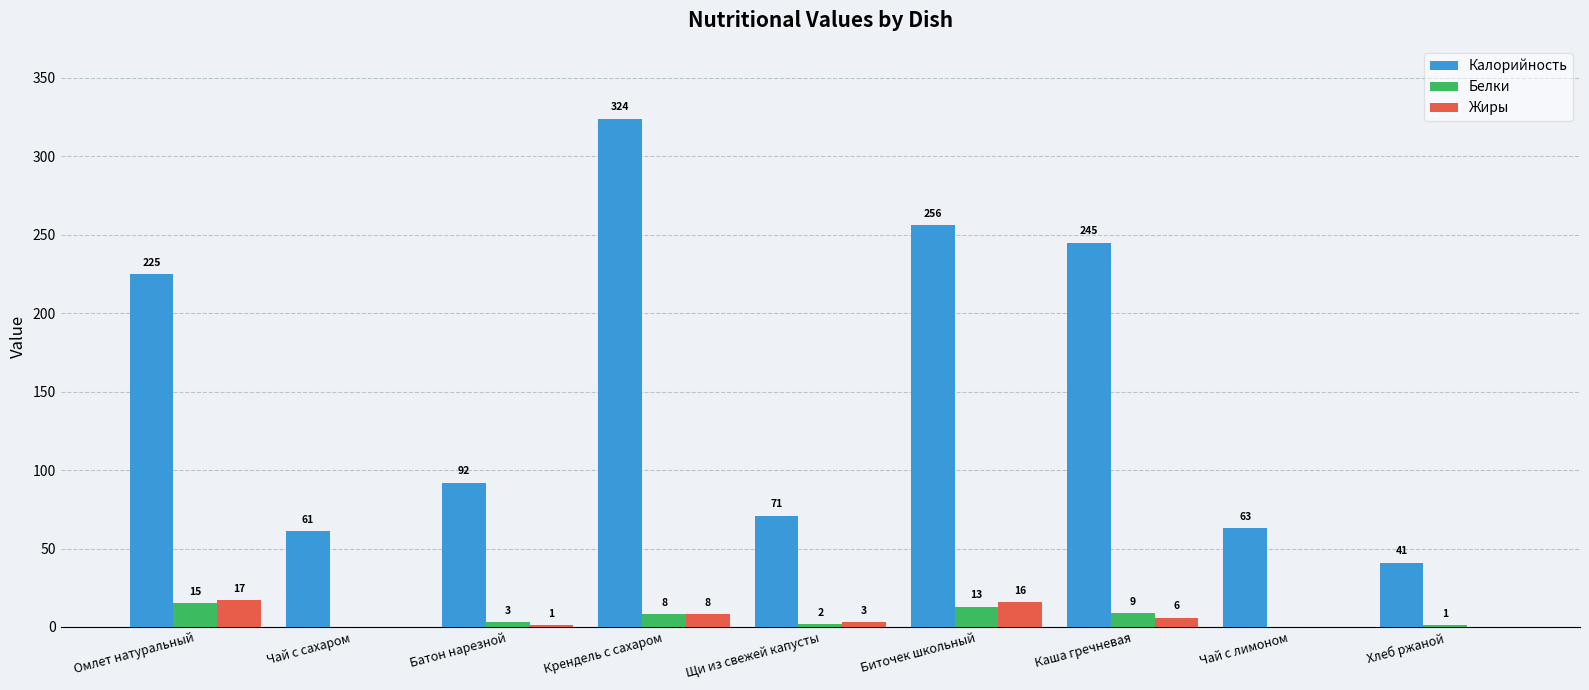

Which series changed the most between Чай с сахаром and Щи из свежей капусты?

Калорийность